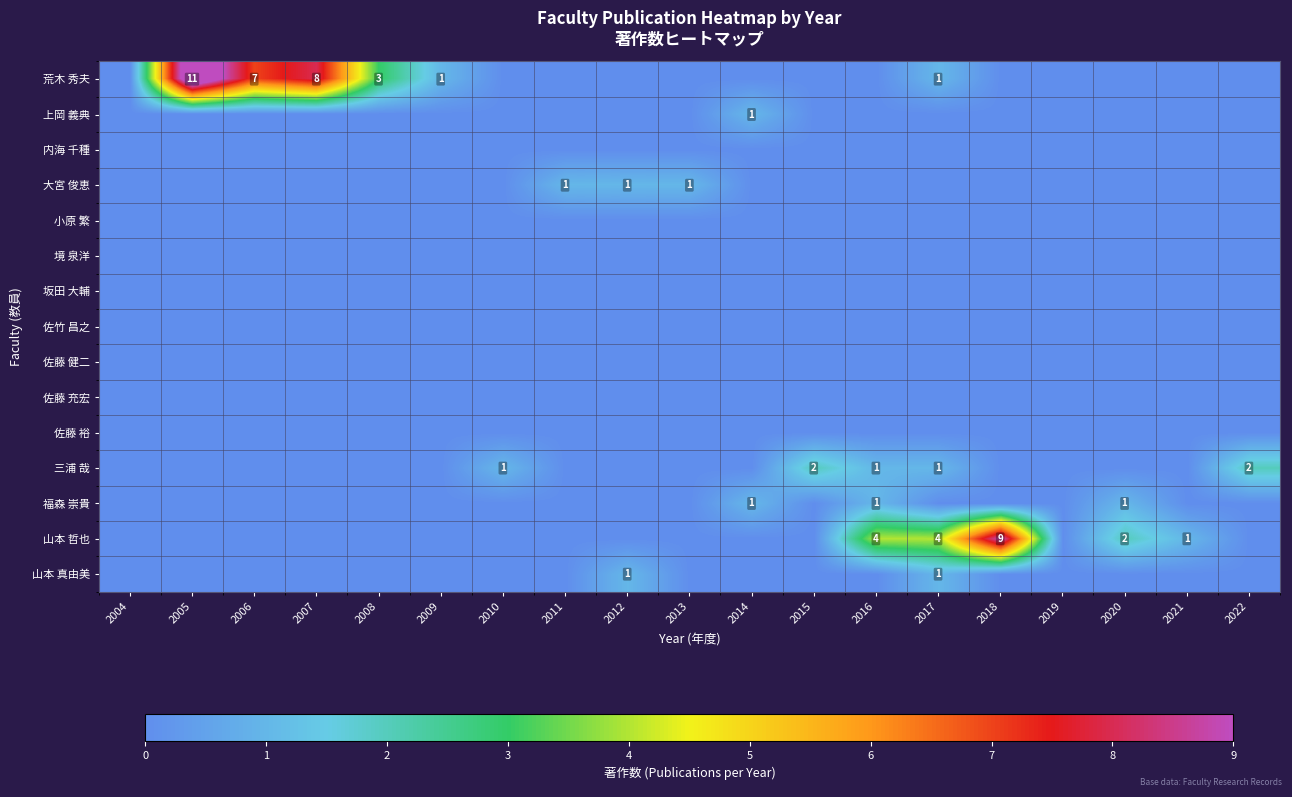

What is the average value of the 荒木 秀夫 series?

2